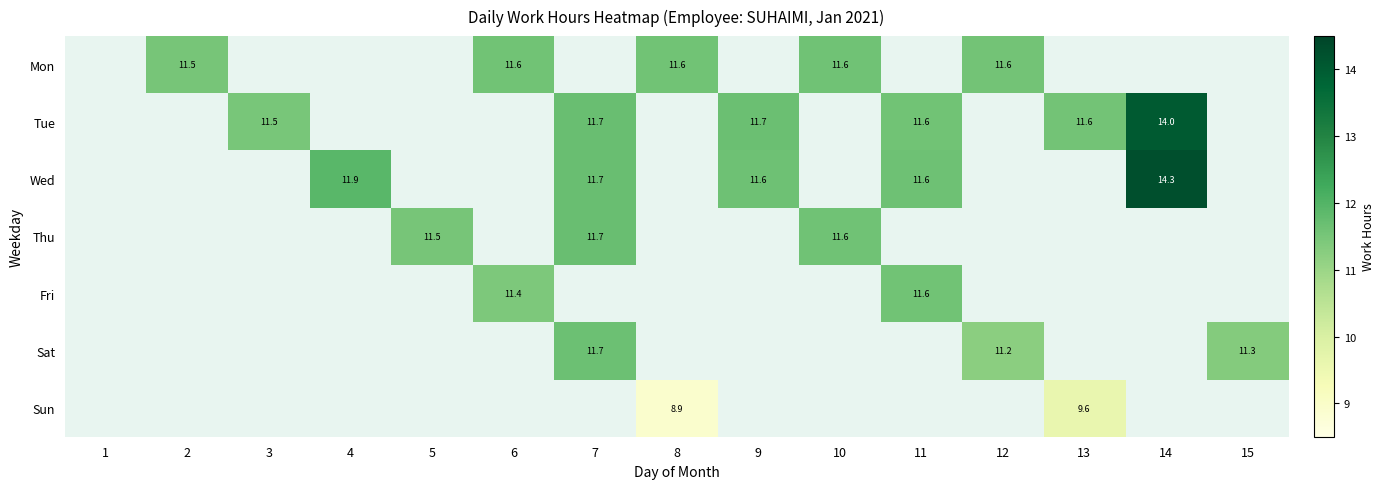

The value of Mon at 2 is 11.5. True or false?

True